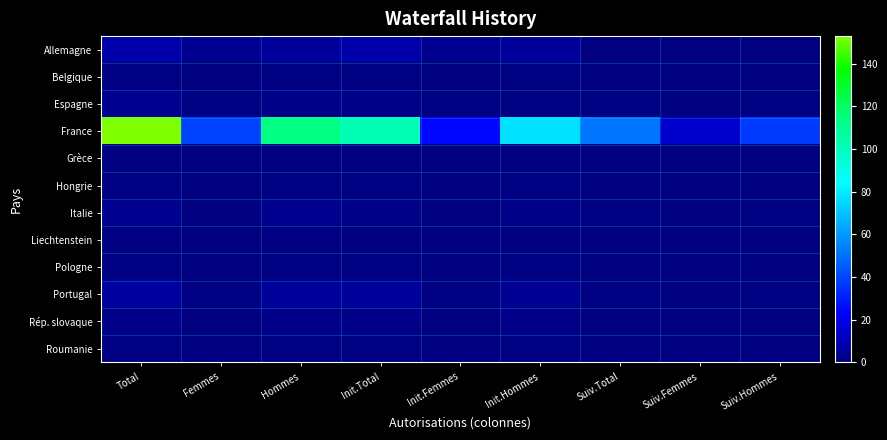

What is the total value across all series at Suiv.Total?

54